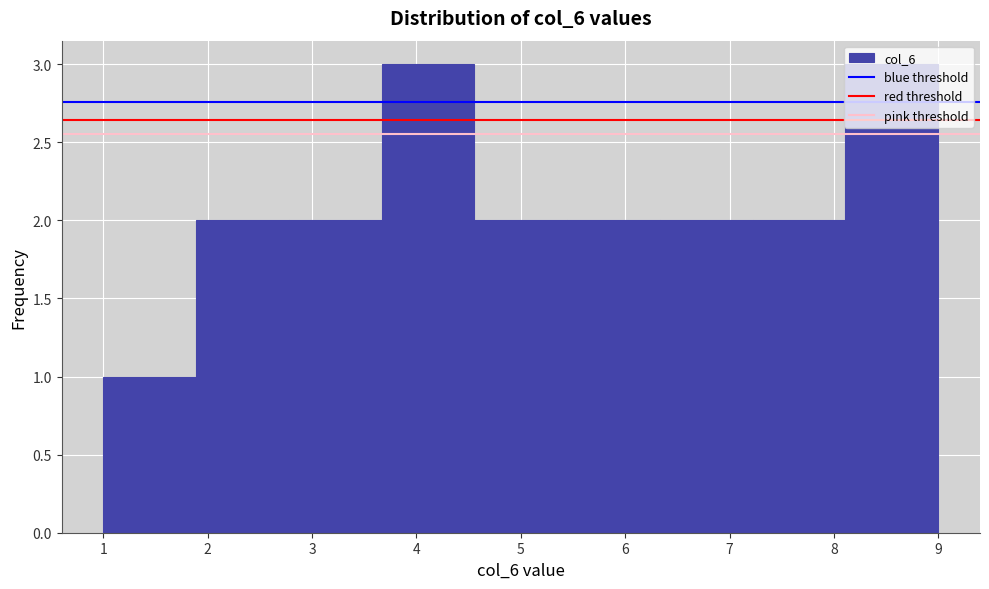

Reading left to right, list every bar in this chart as the range it spans on the x-axis followed by its height. Neither the bar edges nor the heights are printed on the chart, so give them approximately, as read against the axes.

1.0 to 1.9: 1
1.9 to 2.8: 2
2.8 to 3.7: 2
3.7 to 4.6: 3
4.6 to 5.4: 2
5.4 to 6.3: 2
6.3 to 7.2: 2
7.2 to 8.1: 2
8.1 to 9.0: 3